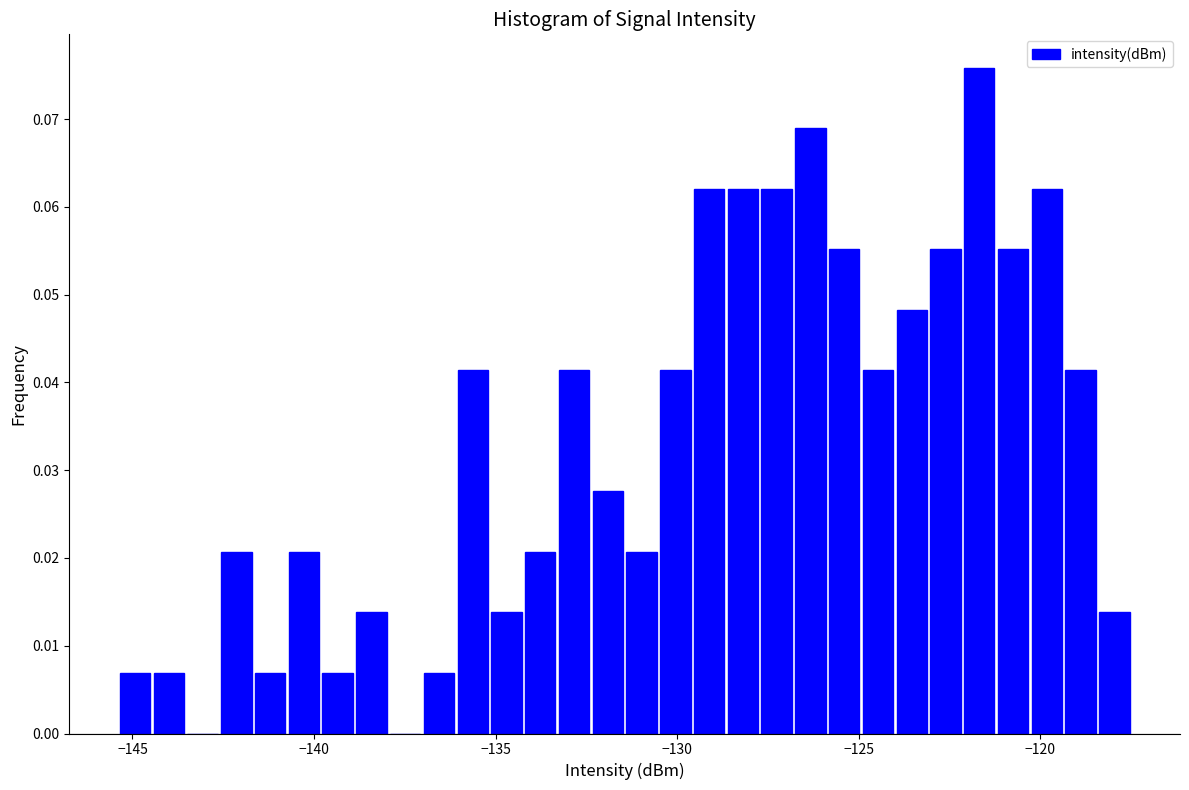

Around what value on the x-axis is the tallest bar? Give the approximate position of its centre, as read against the axis.

-121.5